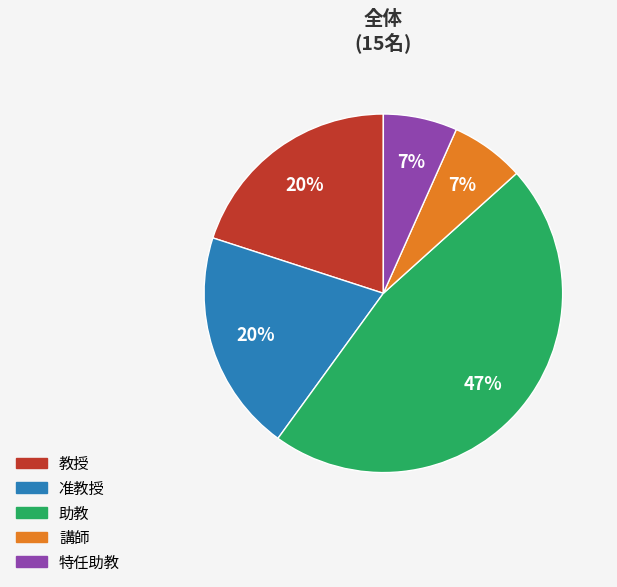

How many slices are in this pie chart?

5